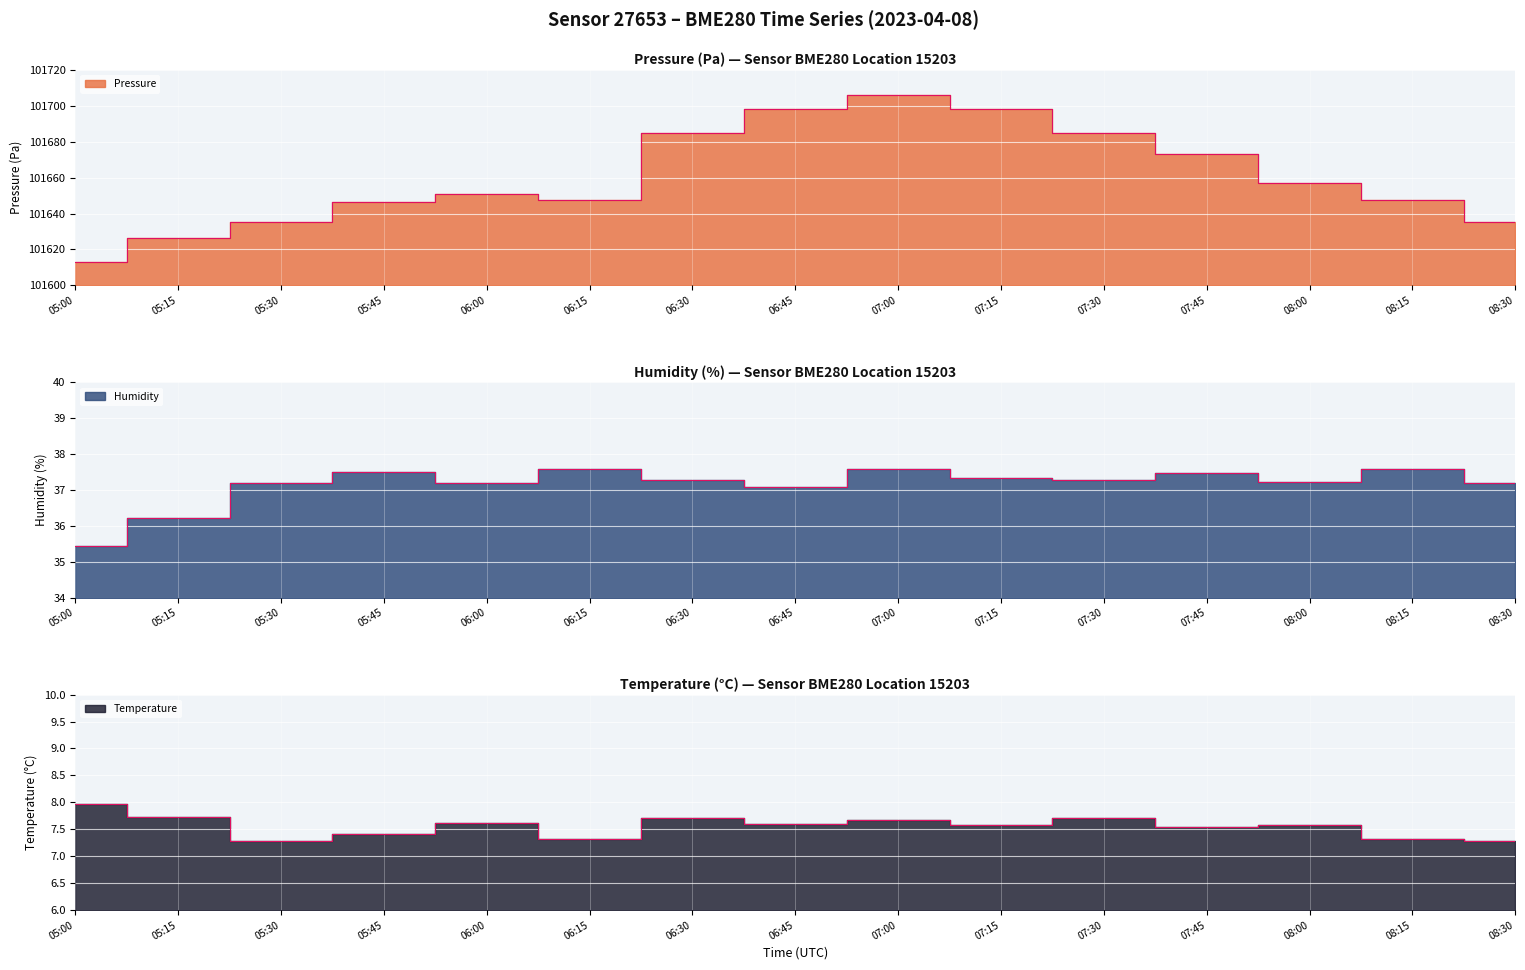

At which category does the chart reach its peak across all series?

07:00